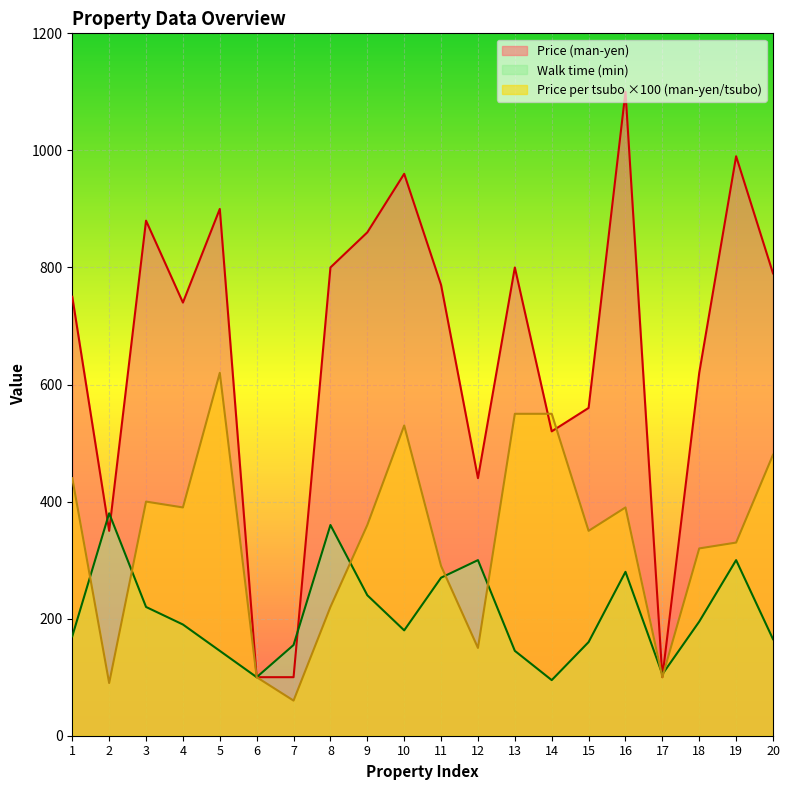

List the series in order of their peak value, lowest first.

Walk time (min), Price per tsubo ×100 (man-yen/tsubo), Price (man-yen)